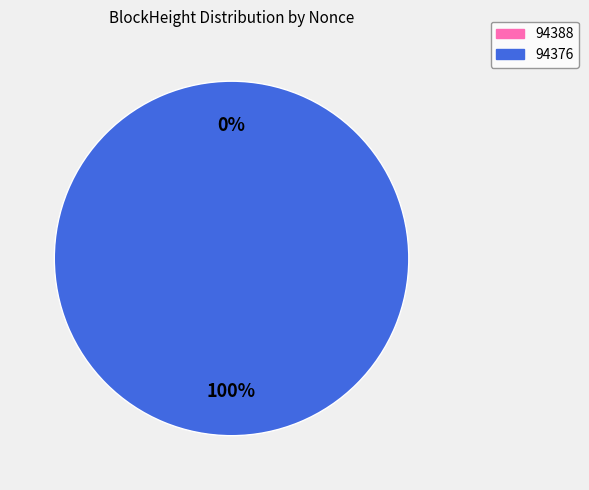

True or false: 94376 accounts for 100% of the total.

True